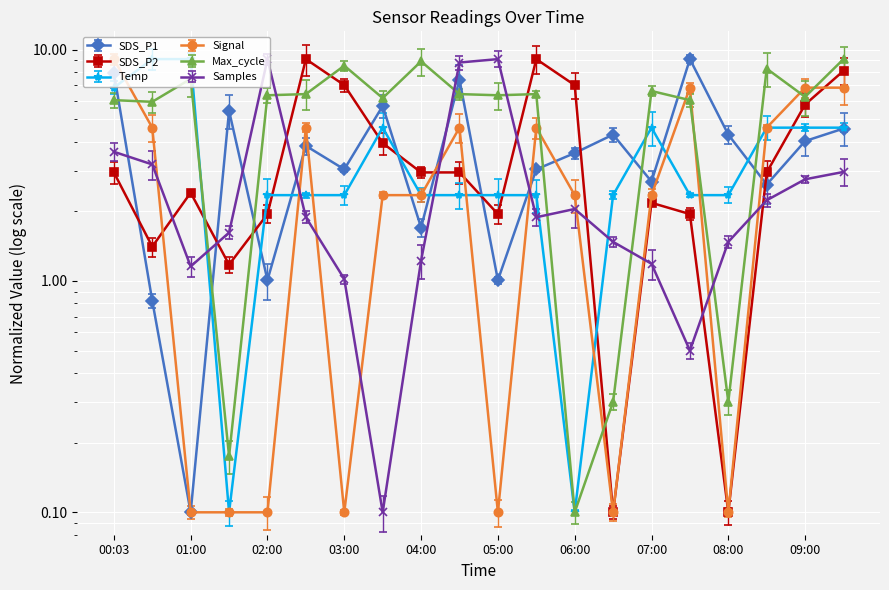

Is this an area chart (filled region under the line)?

No